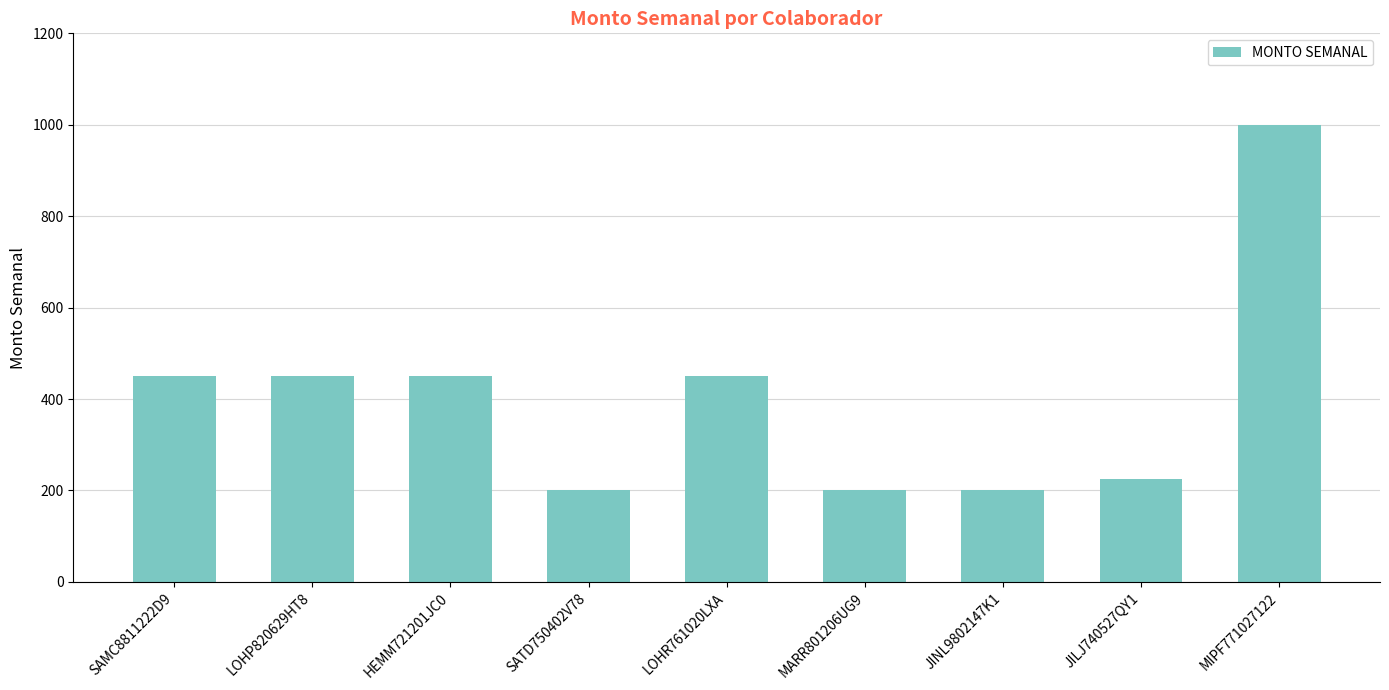

The value at SAMC8811222D9 is 450. True or false?

True